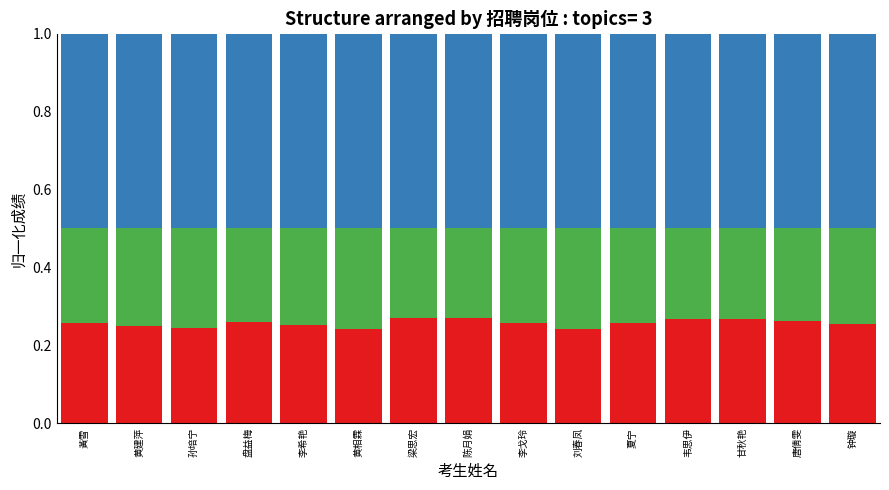

What is the total value across all series at 孙培宁?

1.0